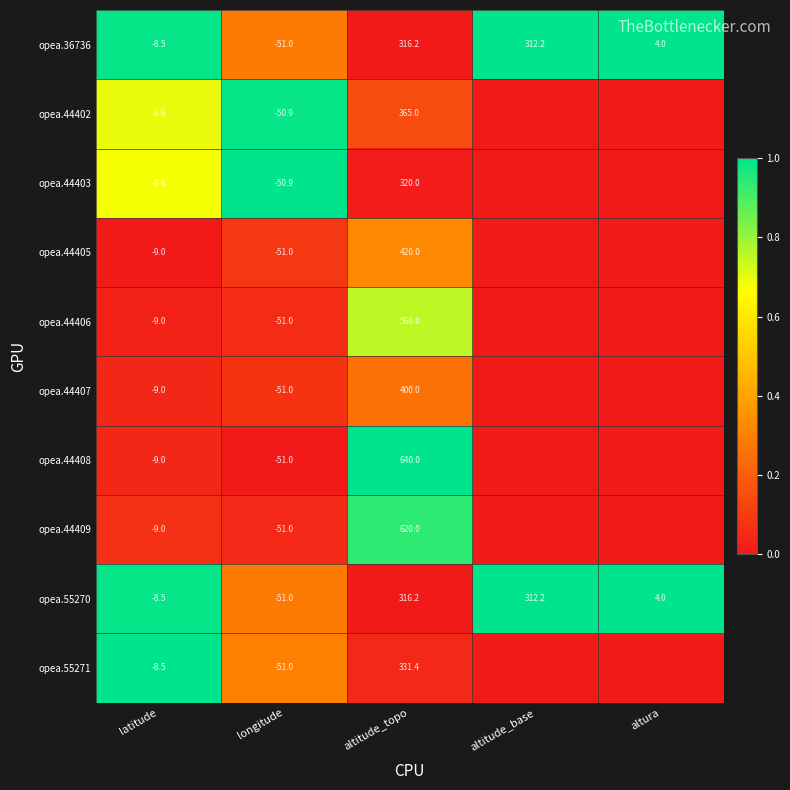

How many series are shown in this chart?

10